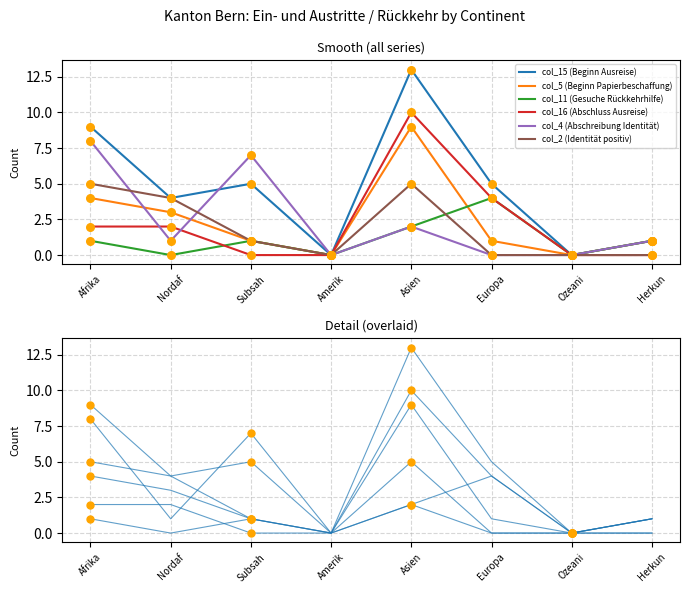

Which series contains the highest Y value?

col_15 (Beginn Ausreise)